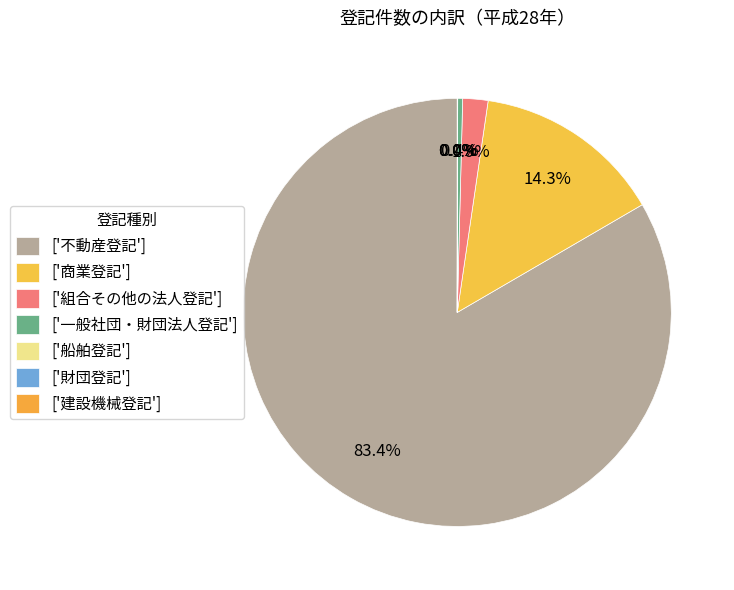

Which slice represents more than half of the pie?

不動産登記